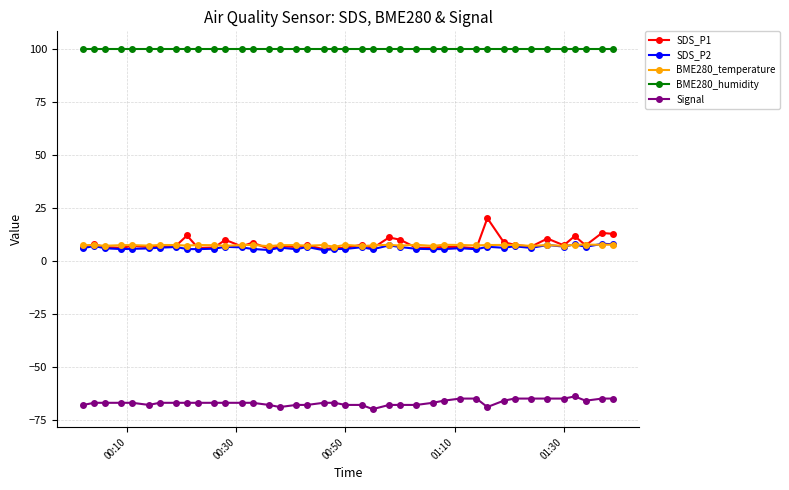

What is the average value of the BME280_temperature series?

7.4